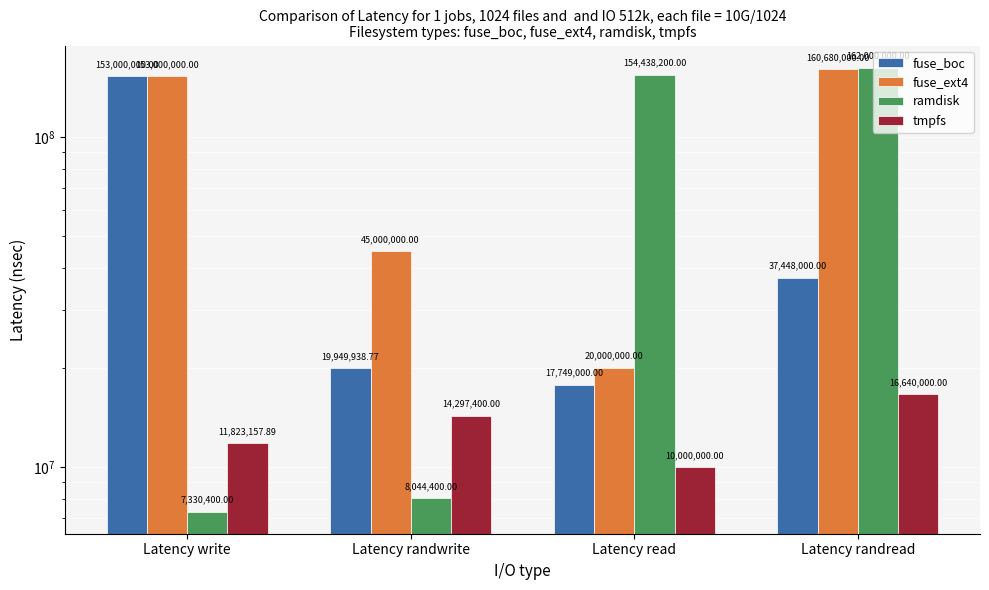

How many bars are there in total?

16